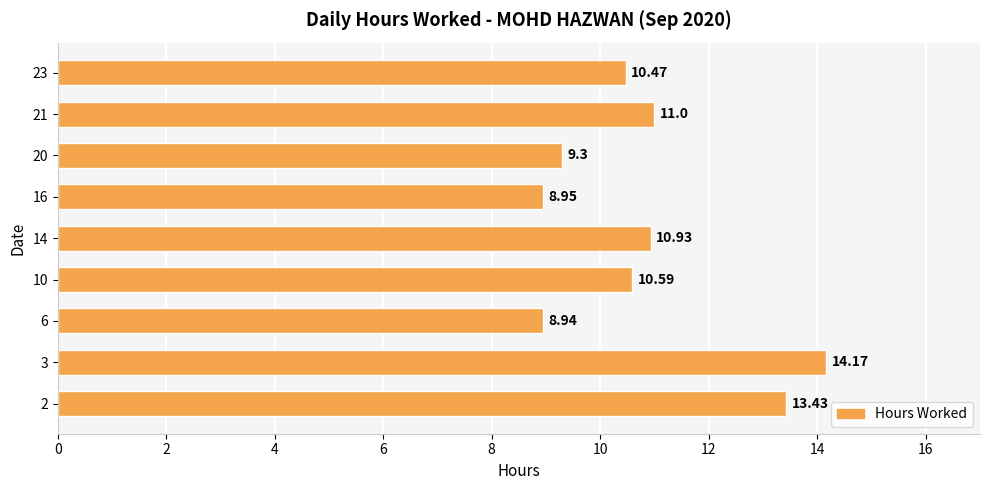

Rank the categories by value from lowest to highest.

6, 16, 20, 23, 10, 14, 21, 2, 3